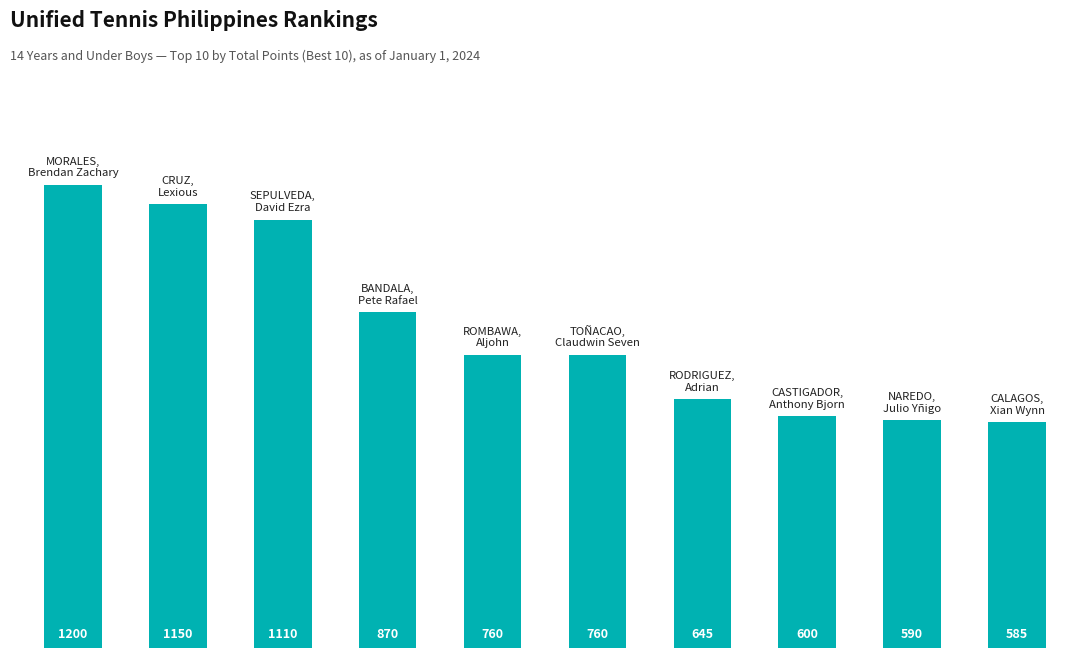

What is the sum of all values?

8270